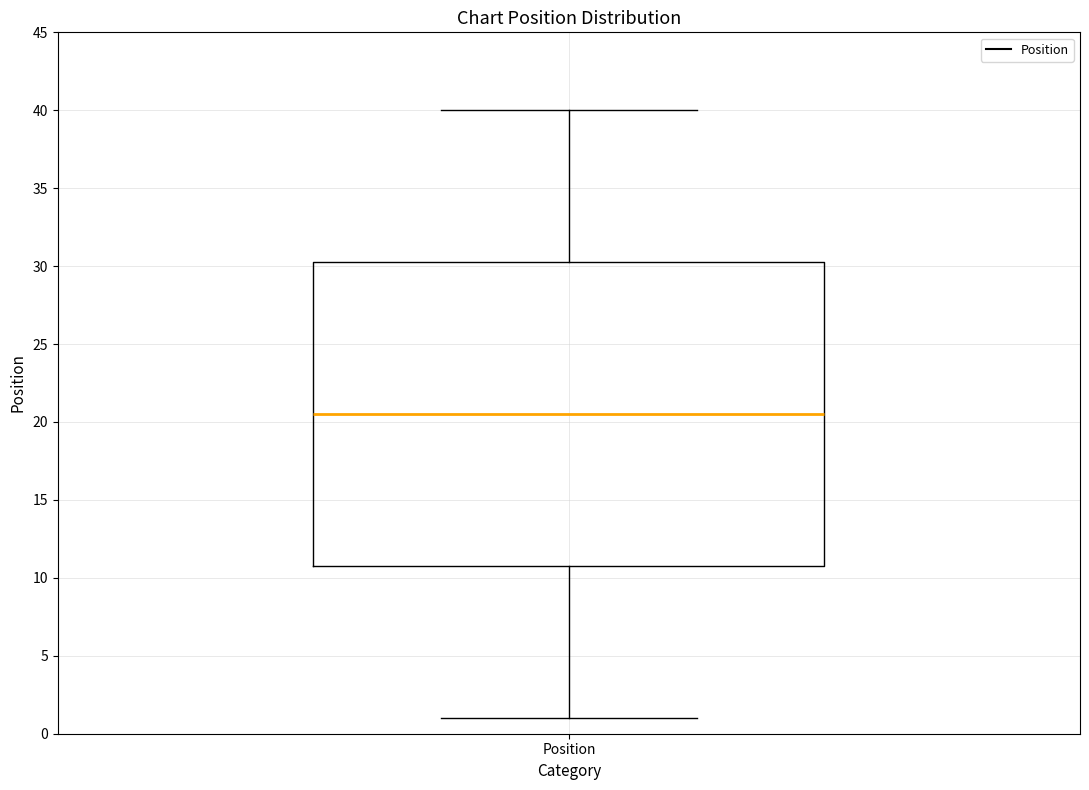

Read this box plot against the y-axis: the position of the median line, the range covered by the box, and the ends of both whiskers. The values are not printed on the chart, so give them approximately, as read against the axis.

median 20.5, box 11.0 to 30.5, whiskers 1.0 to 40.0